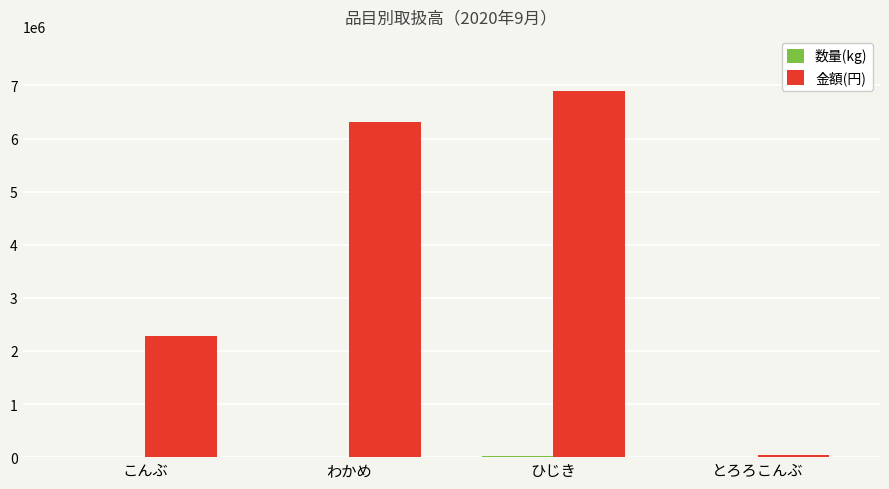

How many data points does each series have?

4